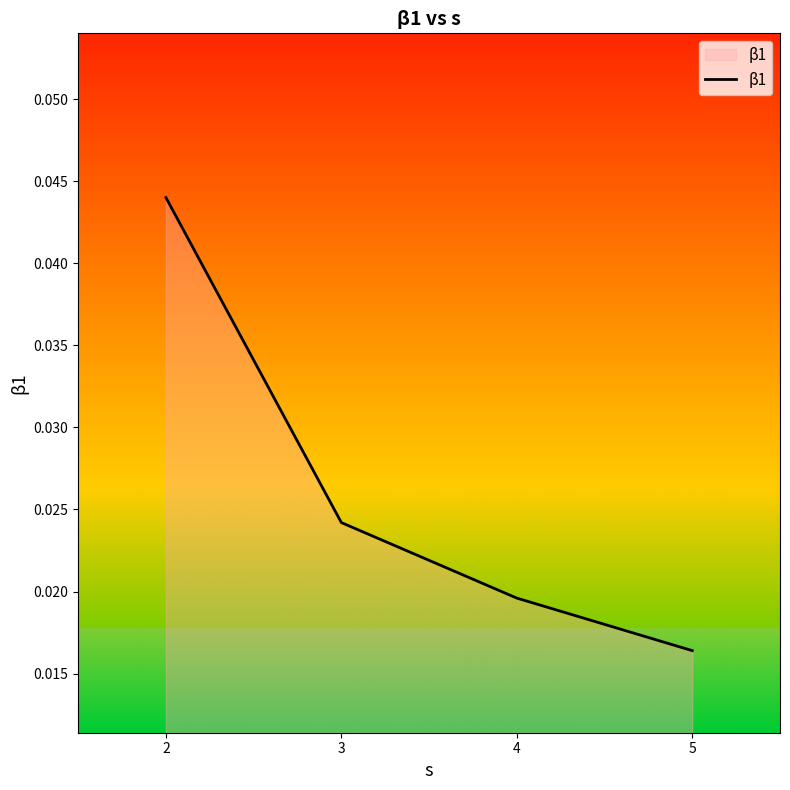

True or false: the data shows 0.1 at 2.

False